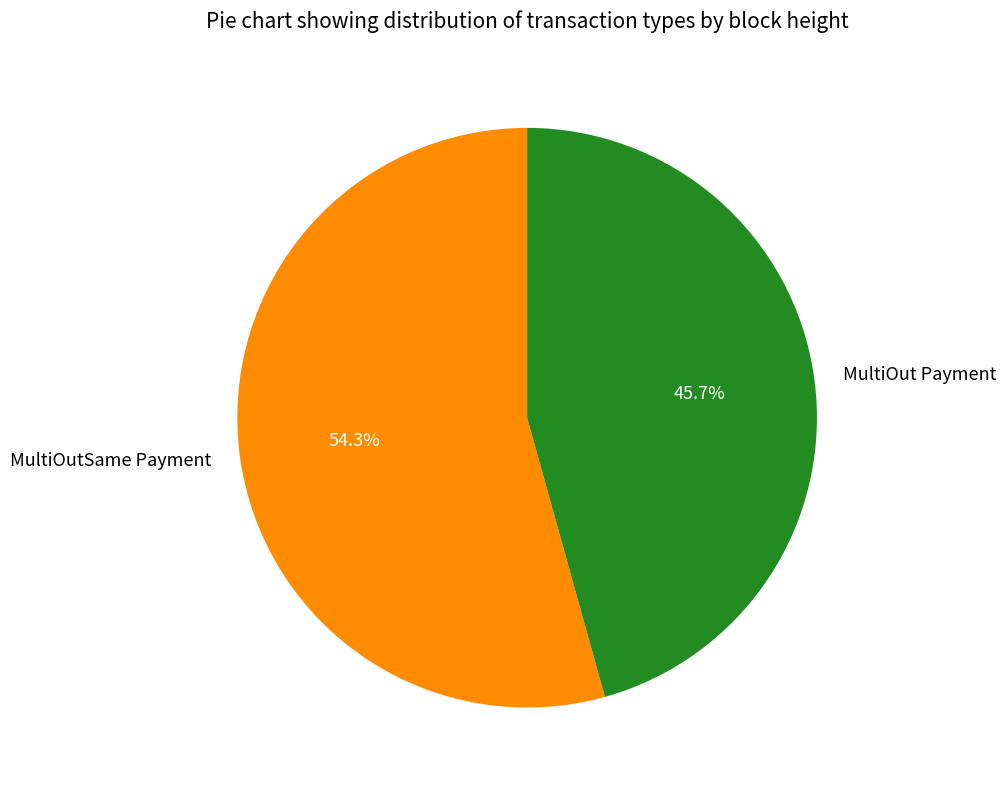

How much of the chart is everything except MultiOutSame Payment?

45.7%